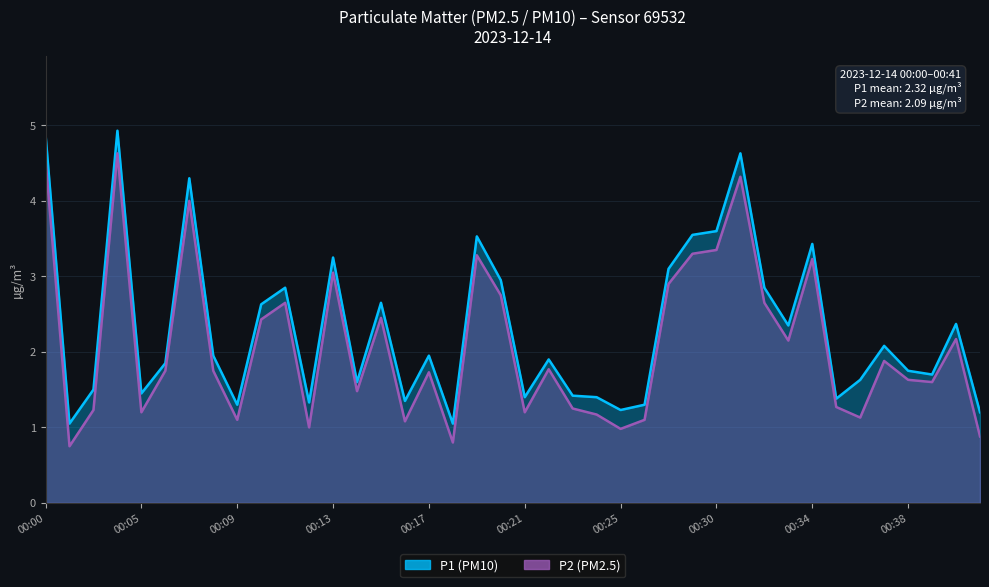

At how many categories does at least one series exceed 1?

40